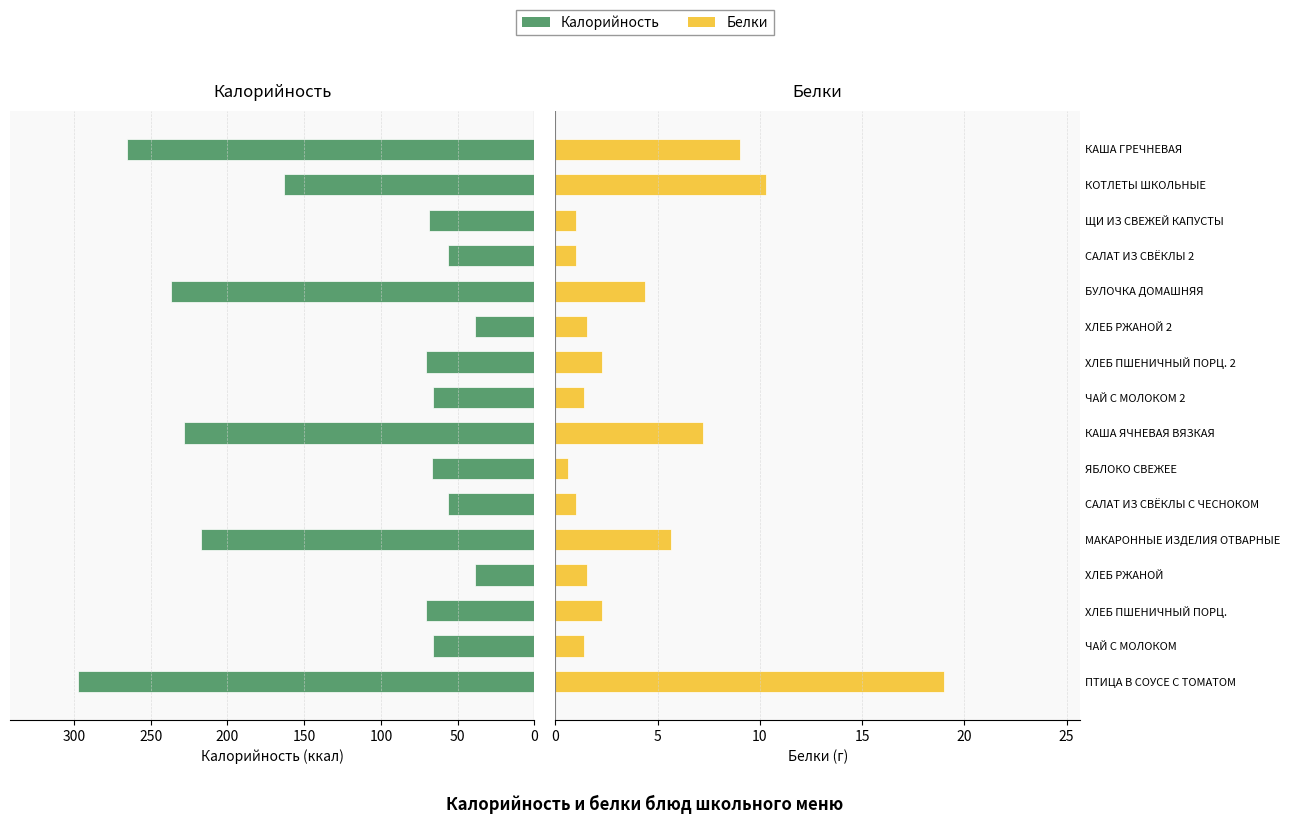

Are the bars horizontal?

Yes